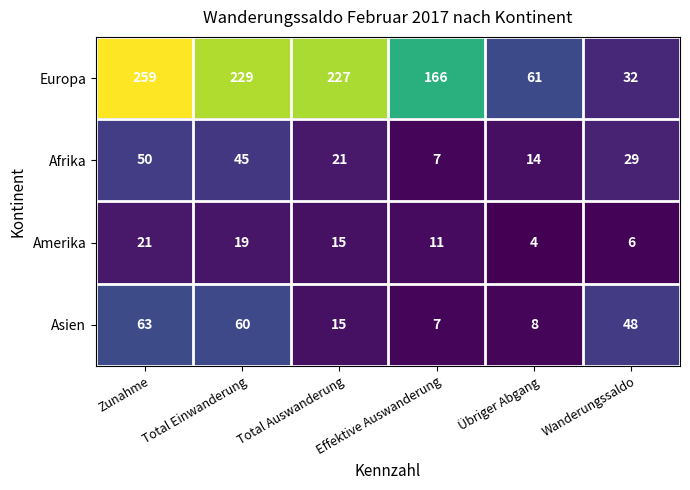

Which series has the largest range (max minus min)?

Europa